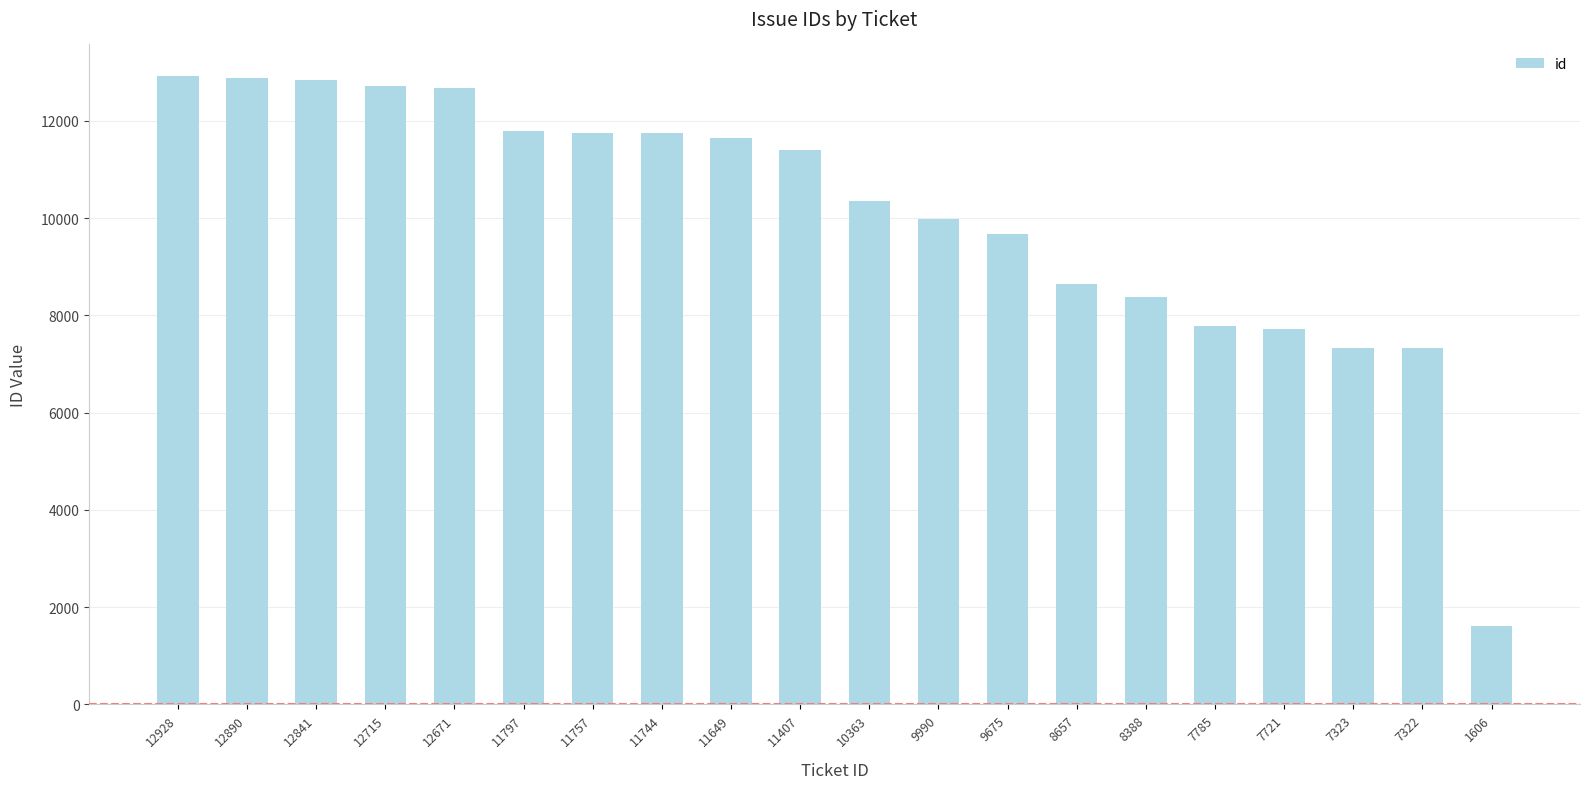

What is the difference between the maximum and minimum values?

11322